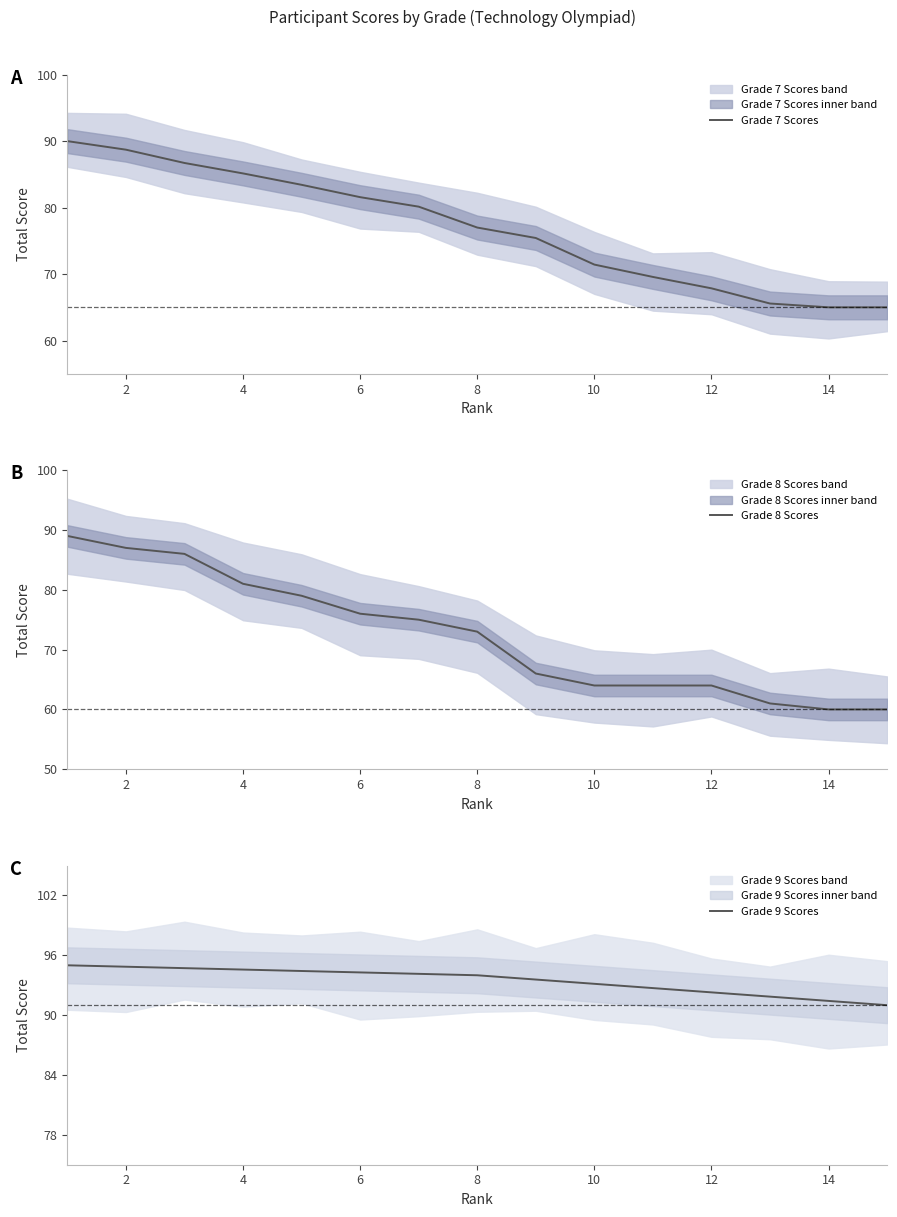

What is the average value of the Grade 9 Scores series?

93.5